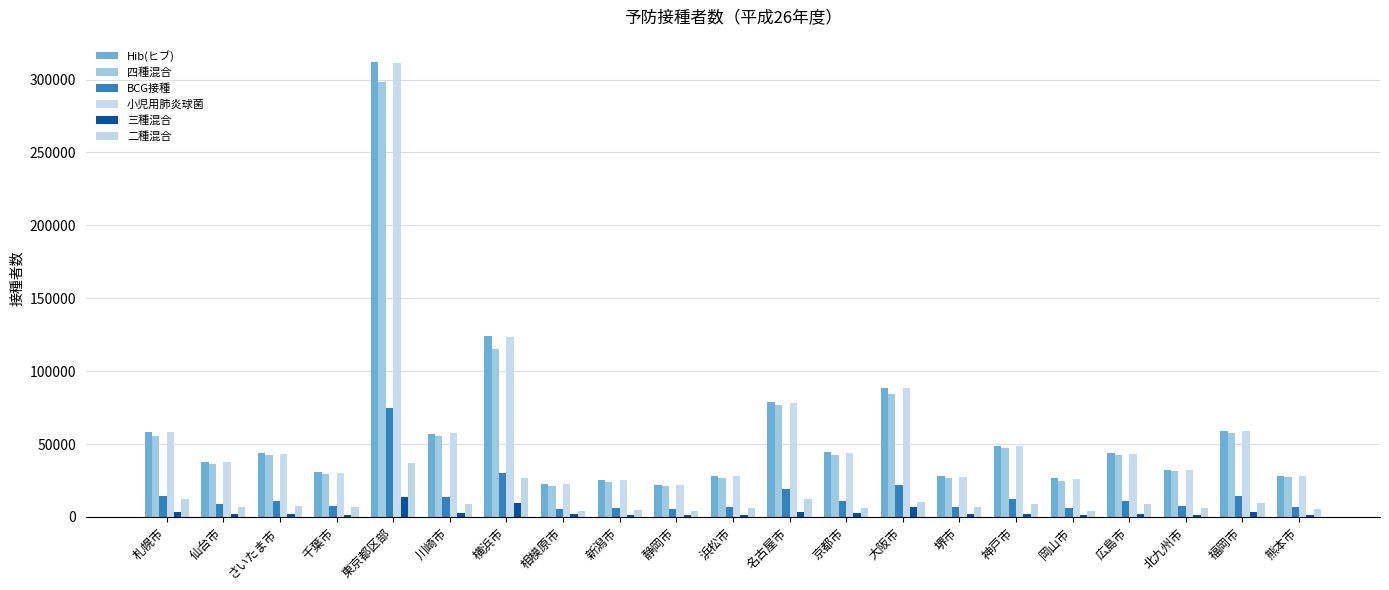

What are all the series names shown in the legend?

Hib(ヒブ), 四種混合, BCG接種, 小児用肺炎球菌, 三種混合, 二種混合